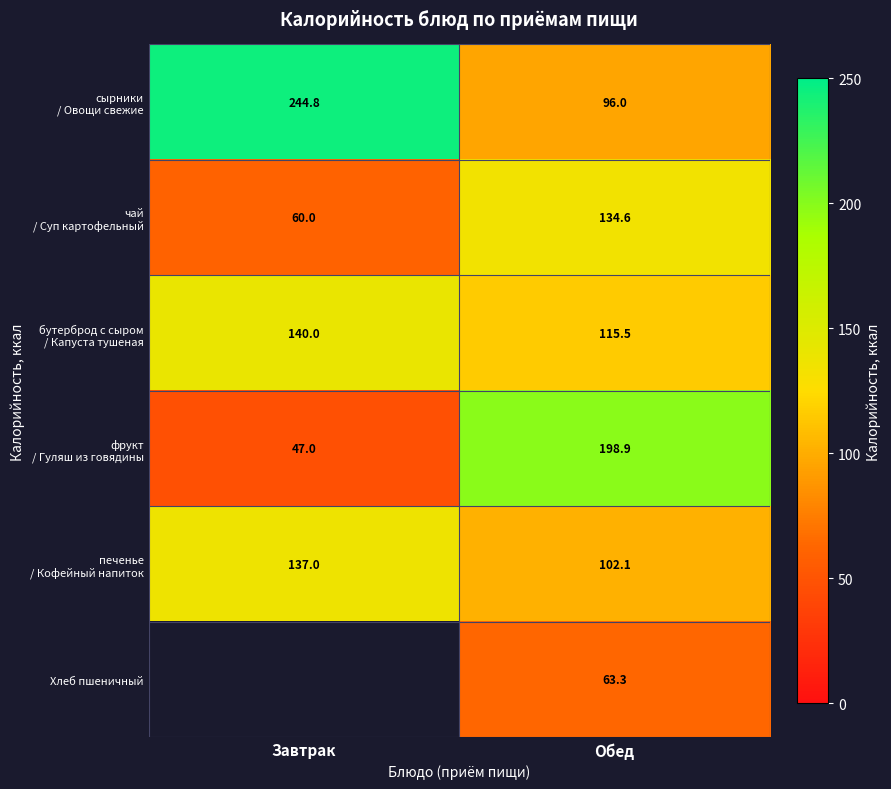

Read the Хлеб пшеничный value at Обед.

63.3